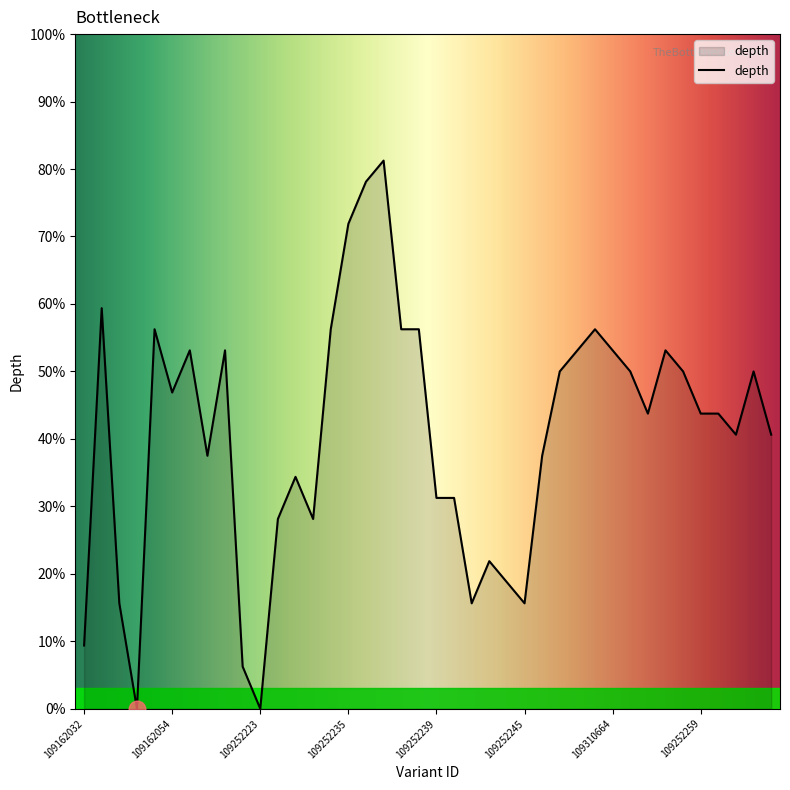

Count the number of values greater than 43.

22